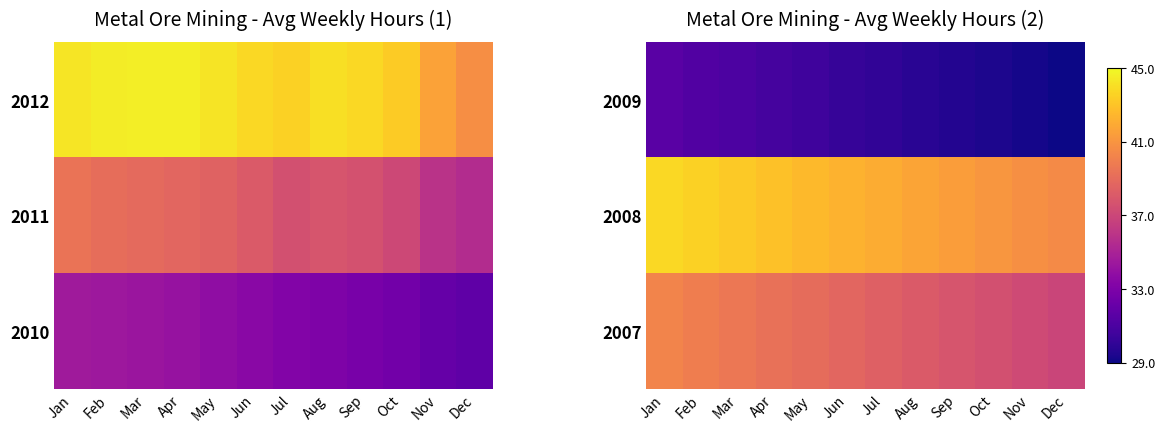

At which label does 2007 reach its minimum?

Dec